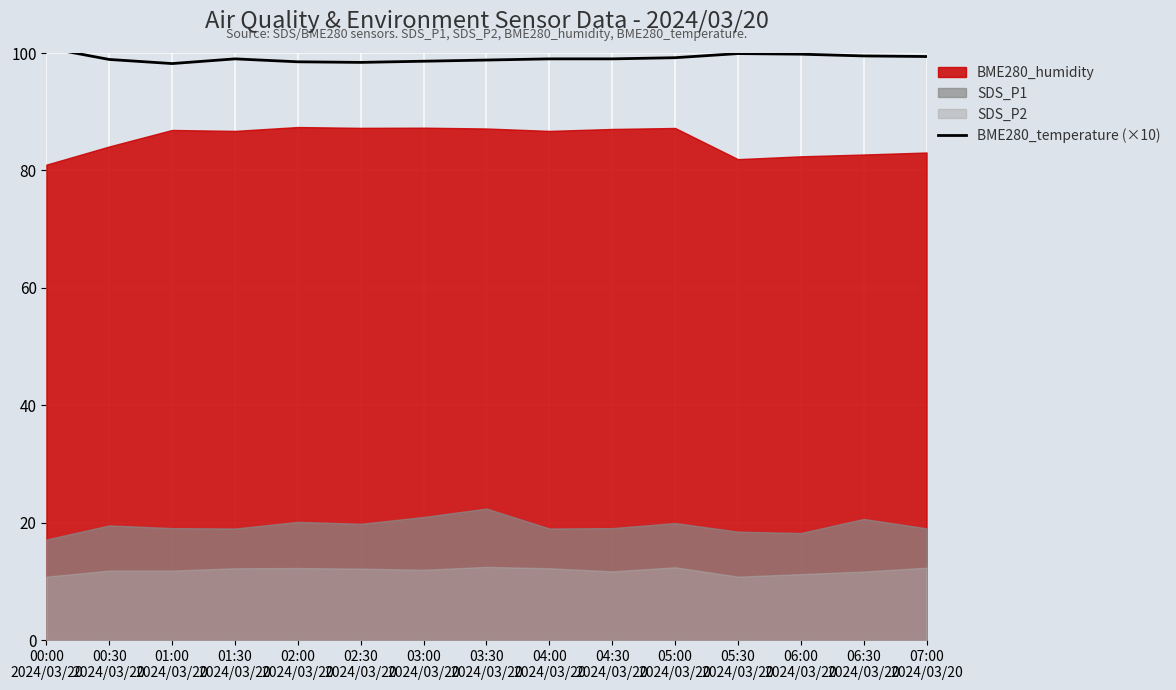

How many values are below 99?

6